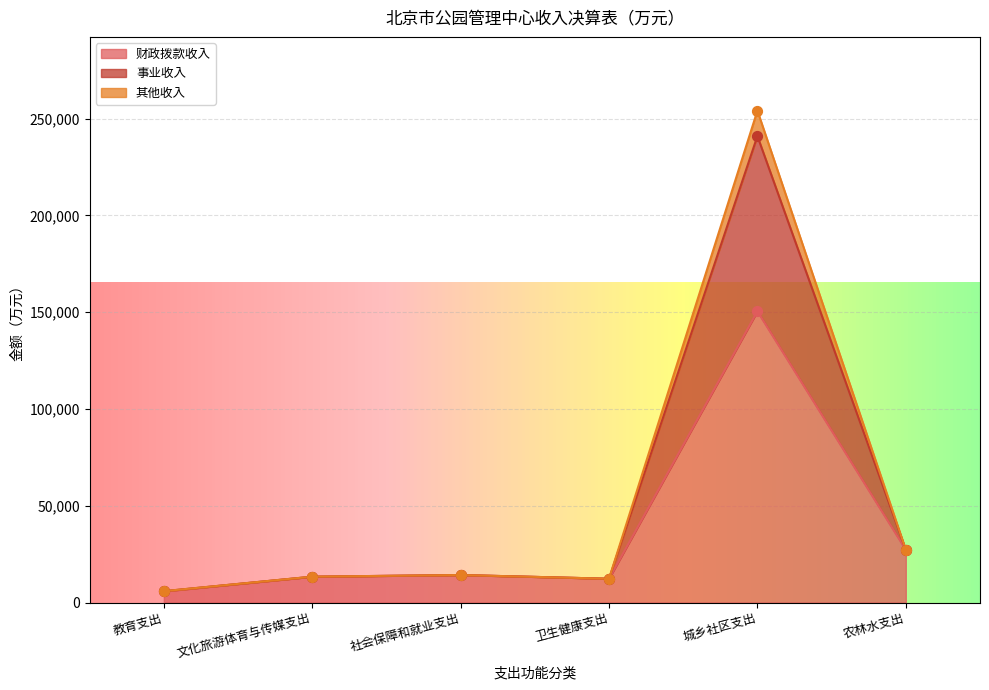

At how many categories does at least one series exceed 223493?

1